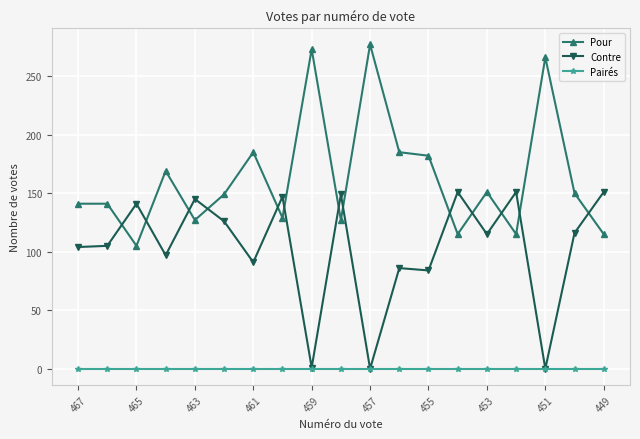

True or false: Pour has more than 1 points higher than both neighbors.

True